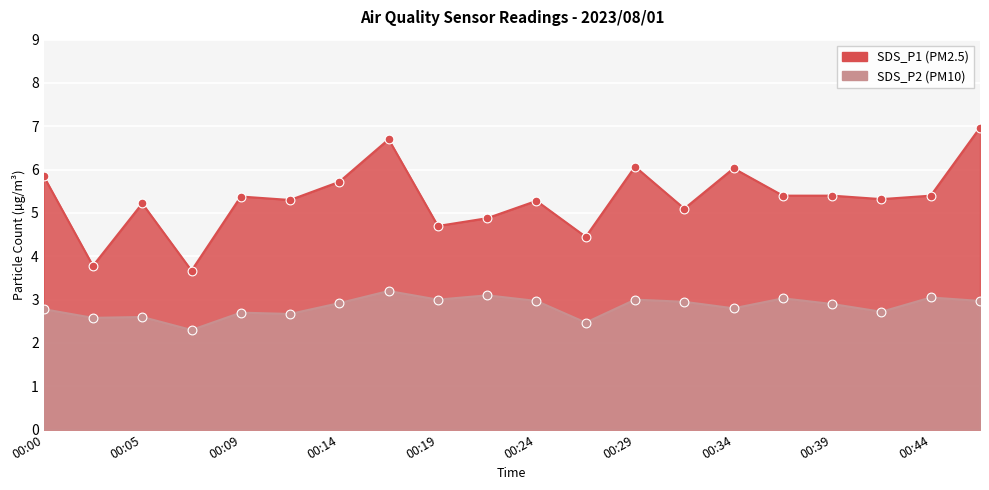

Which series contains the lowest Y value?

SDS_P2